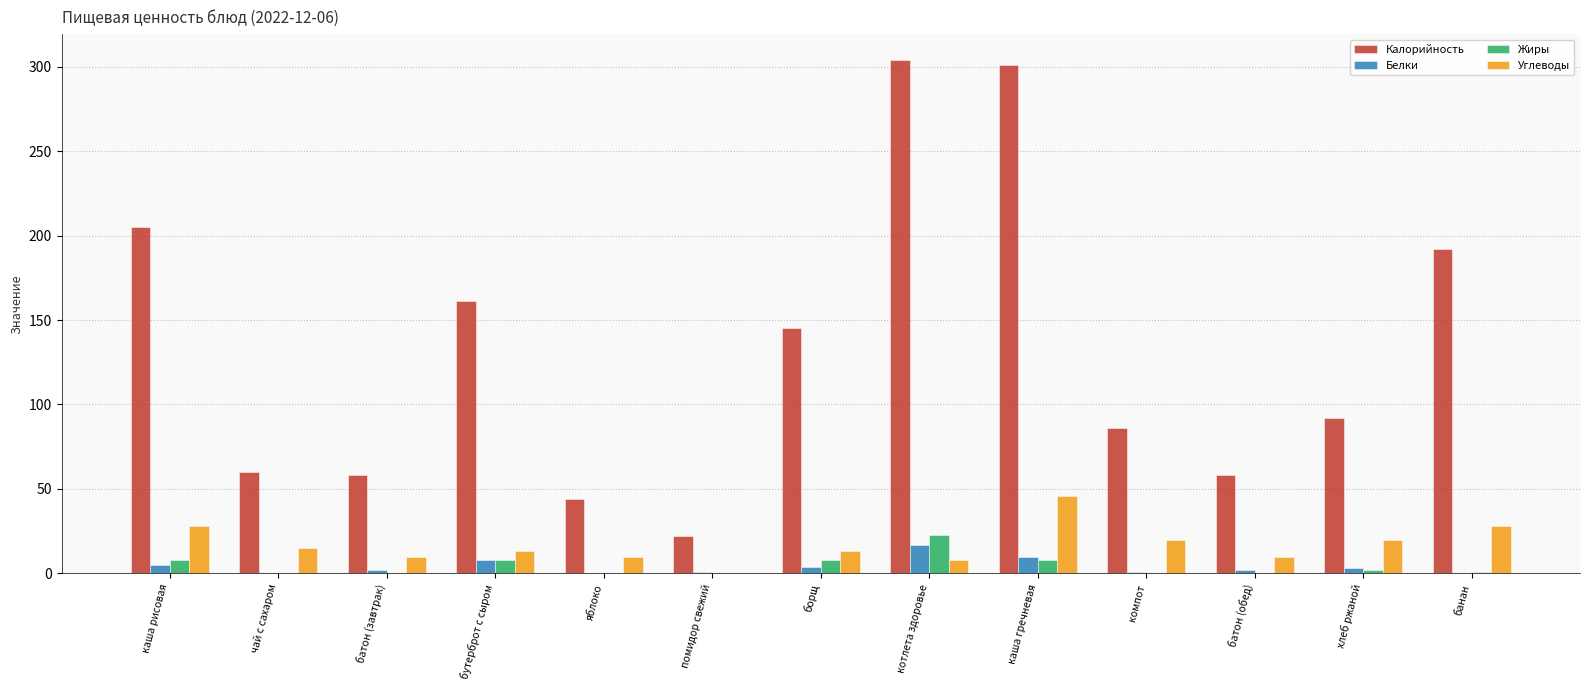

Between компот and батон (обед), which series saw the biggest shift?

Калорийность